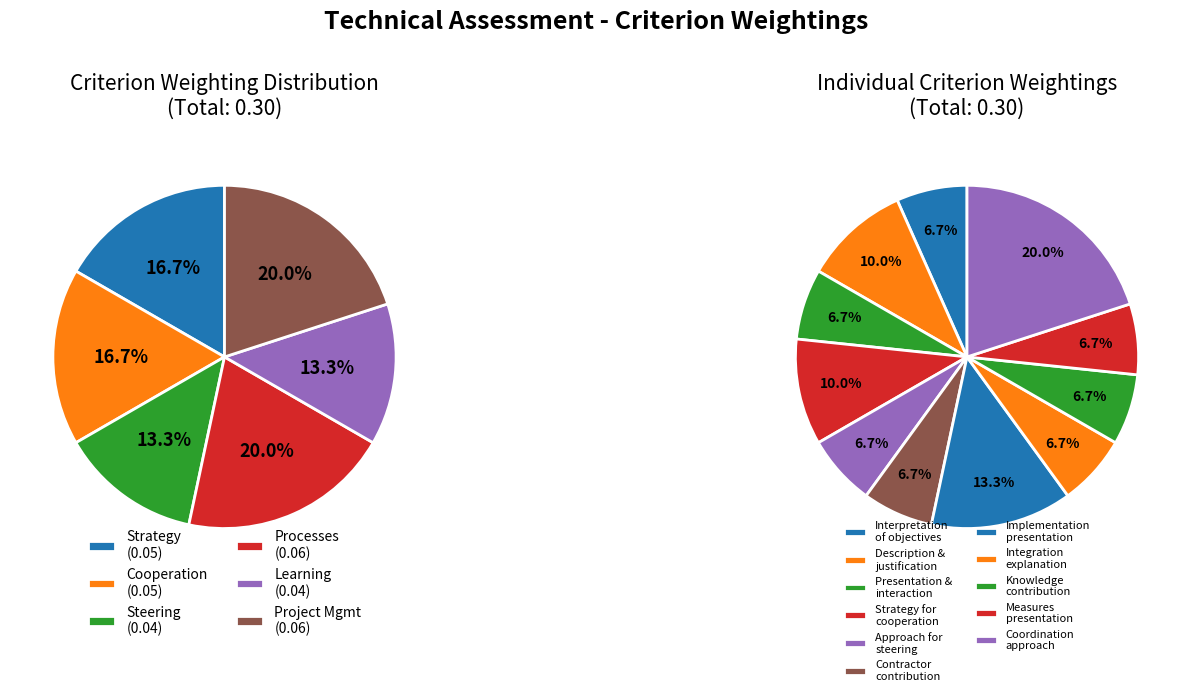

How many segments does this pie chart have?

11